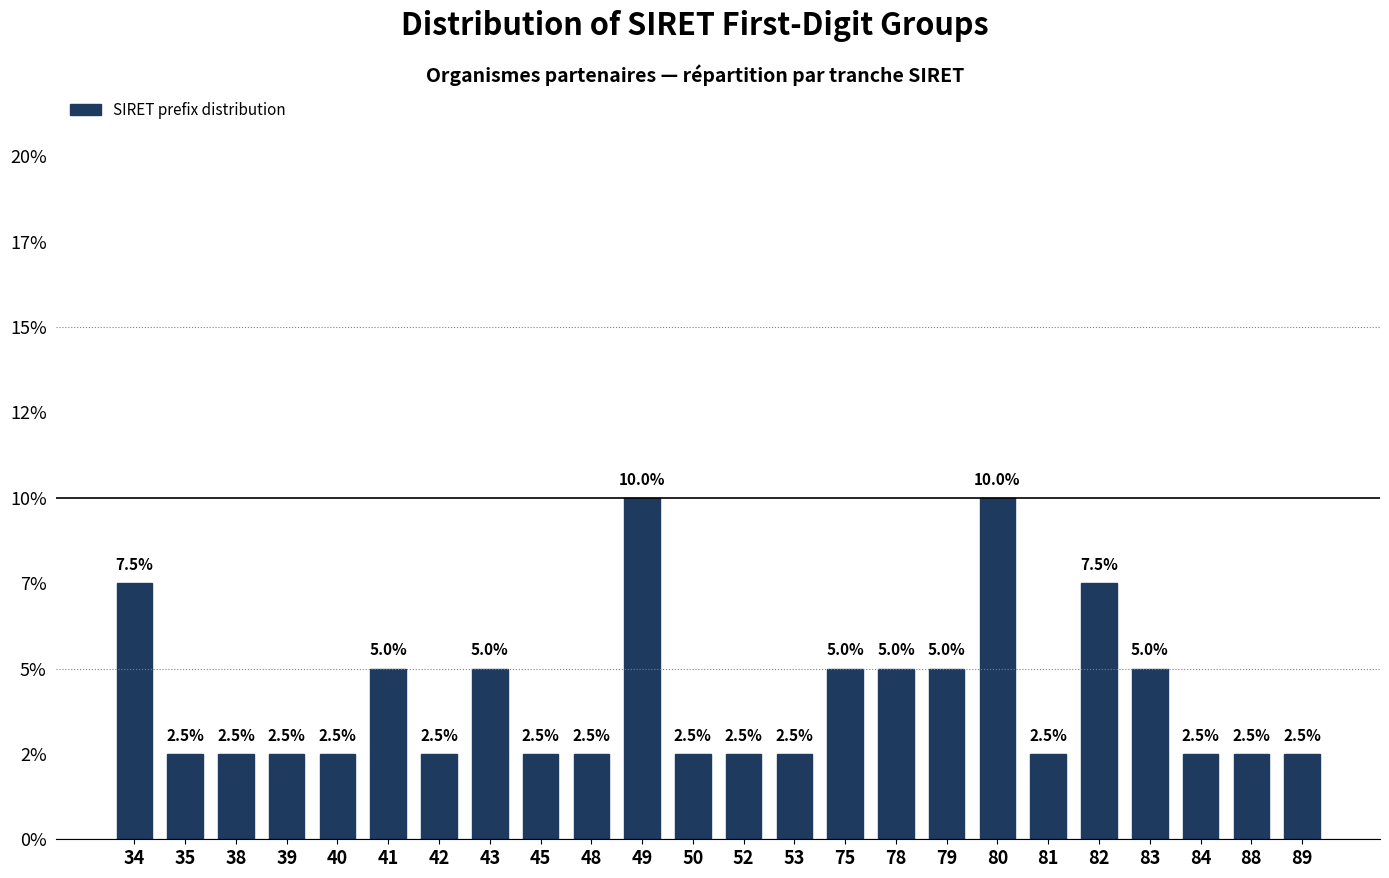

Are the bars horizontal?

No